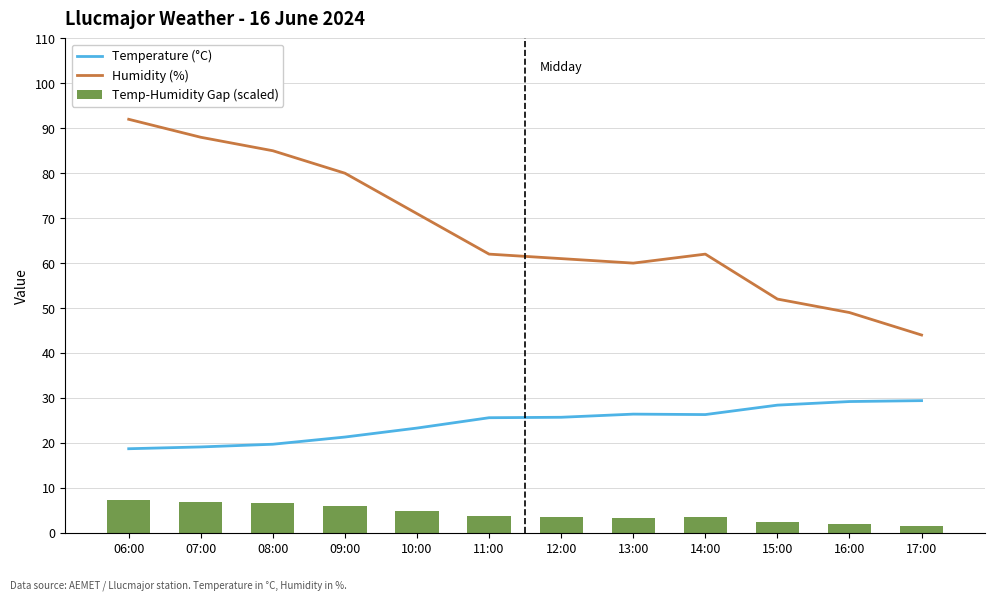

Is the value of Temperature (°C) at 07:00 greater than the value of Humidity (%) at 12:00?

No